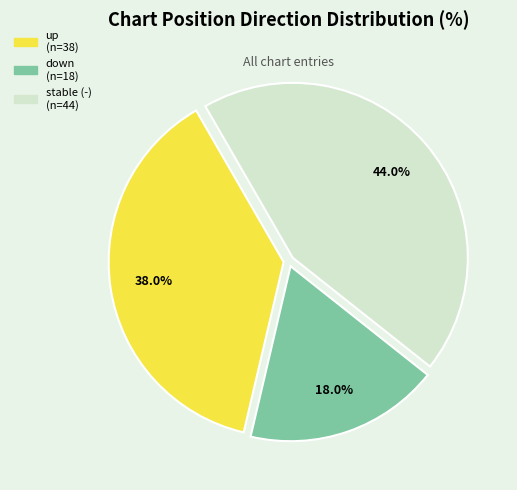

To the nearest percent, what is the difference between the largest and smallest slice percentages?

26%